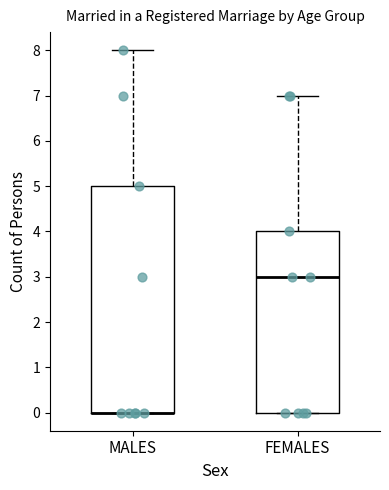

Where does the upper whisker of the box for MALES end on the y-axis? The values are not printed on the chart, so give them approximately, as read against the axis.

8